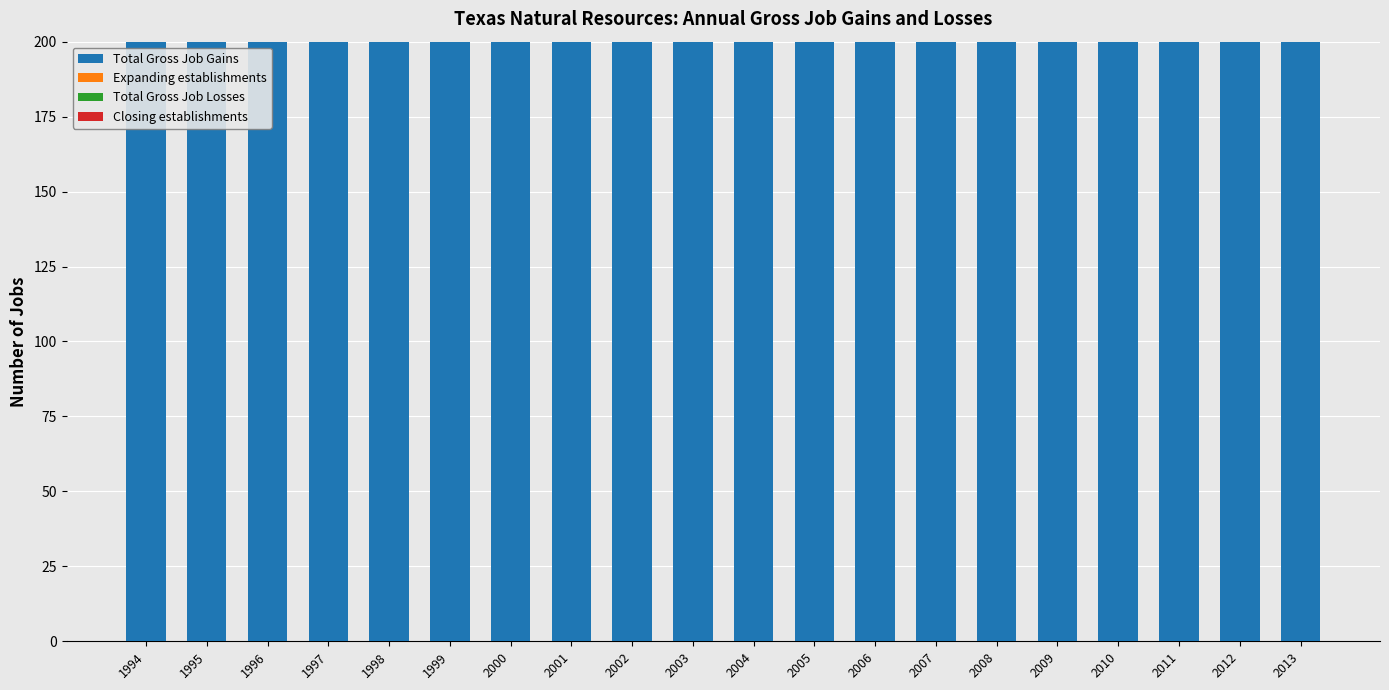

How many groups of bars are there?

20